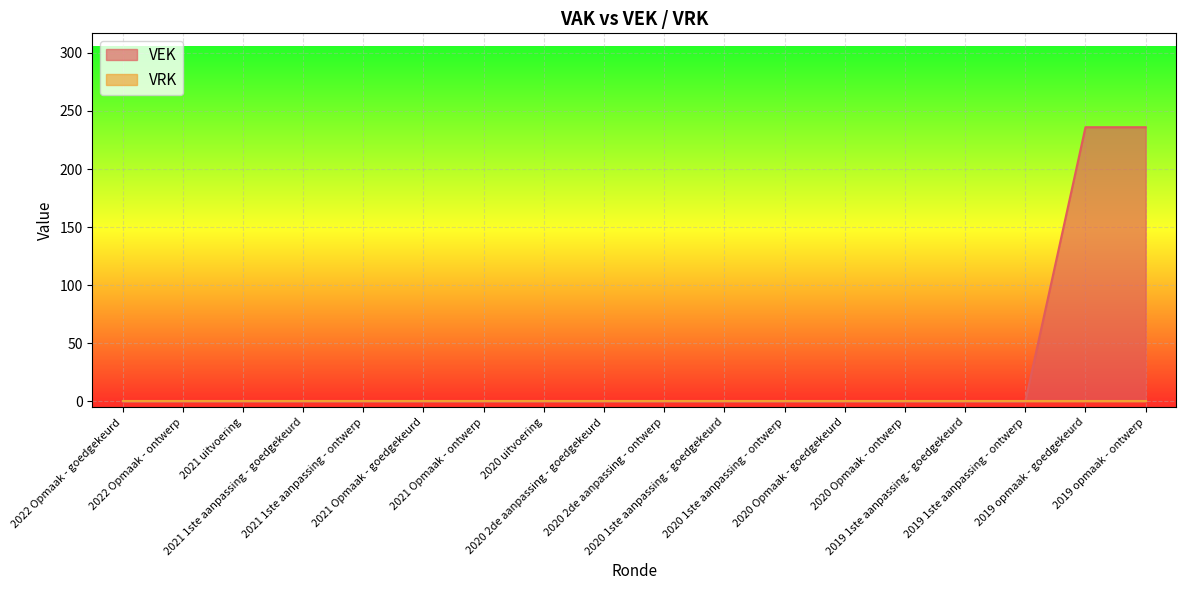

What position from the right is 2019 opmaak - ontwerp?

1